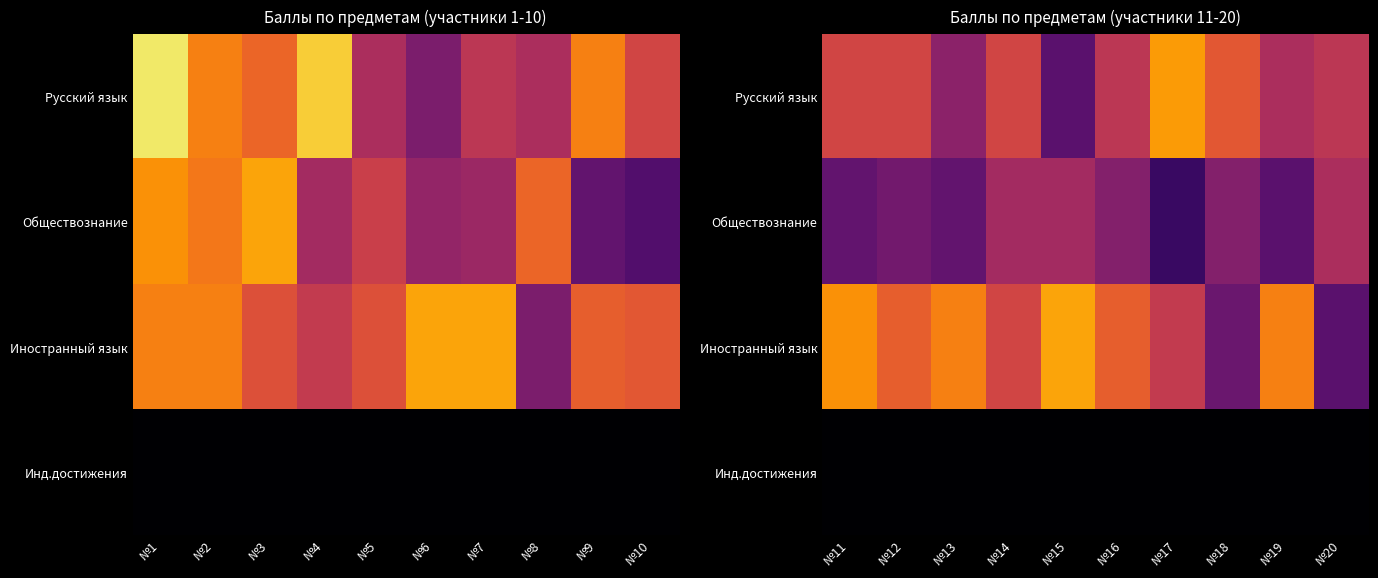

How many data points in Русский язык are above 78?

2